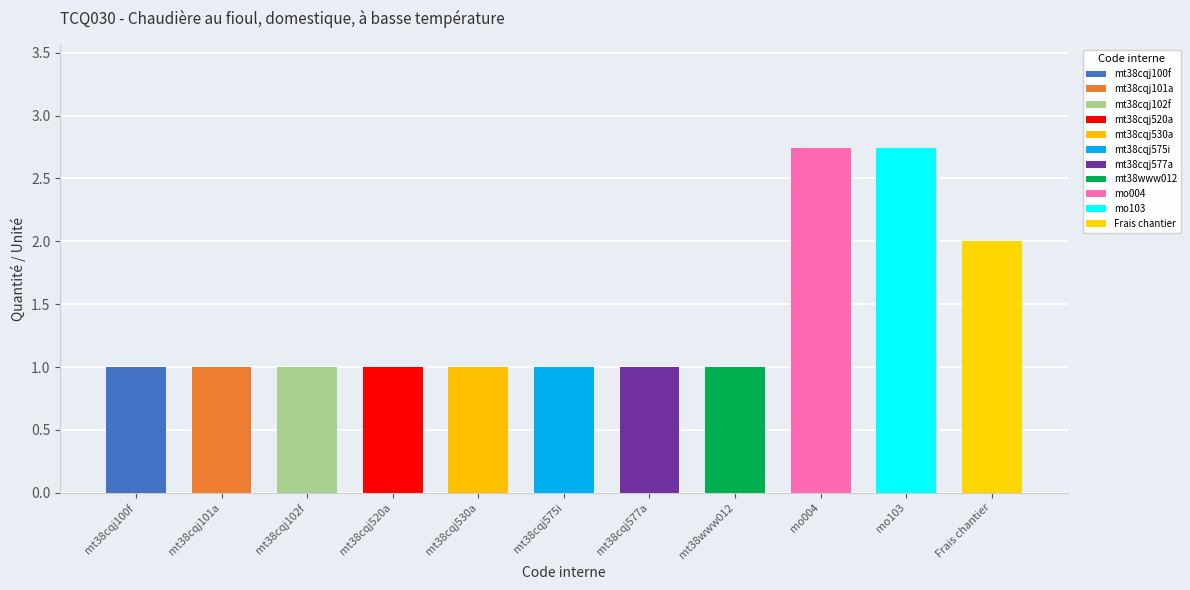

Approximately how many times larger is the value at Frais chantier compared to mt38cqj575i?

2.0